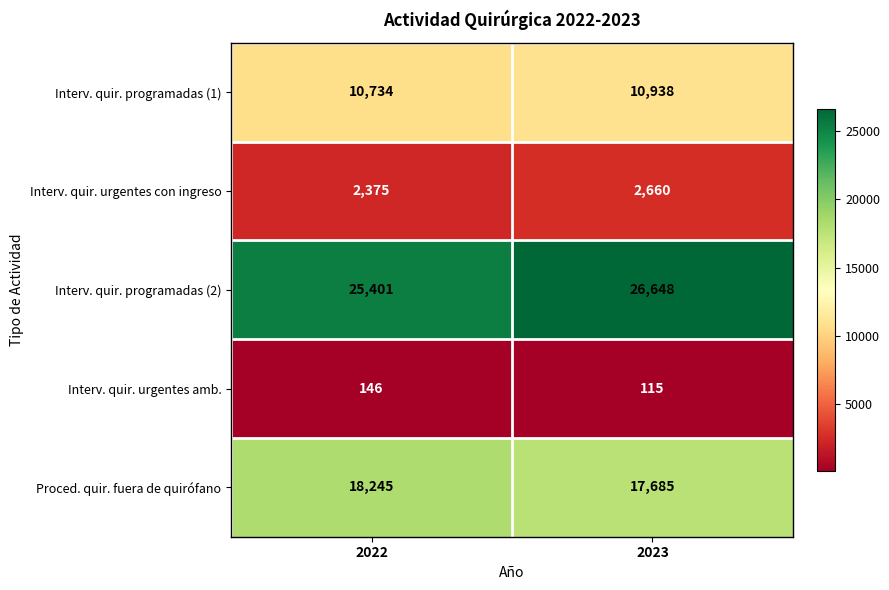

At how many categories does at least one series exceed 21866?

2